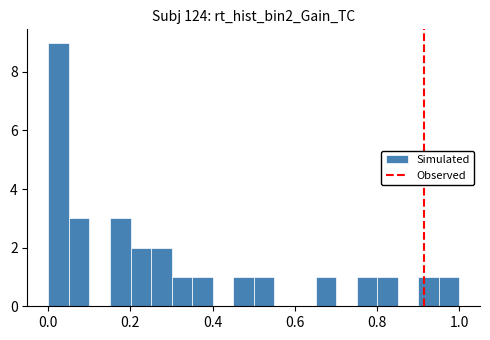

Around what value on the x-axis is the tallest bar? Give the approximate position of its centre, as read against the axis.

0.02